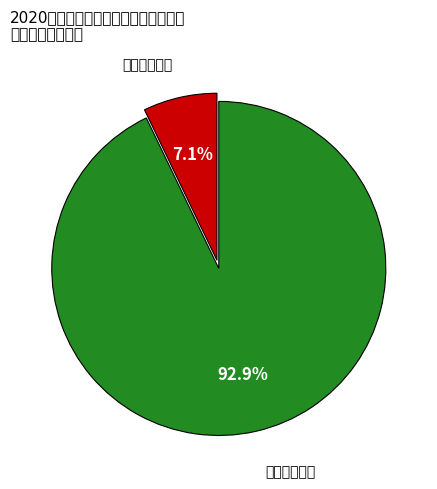

Which category has the smallest portion of the pie?

放弃递补资格